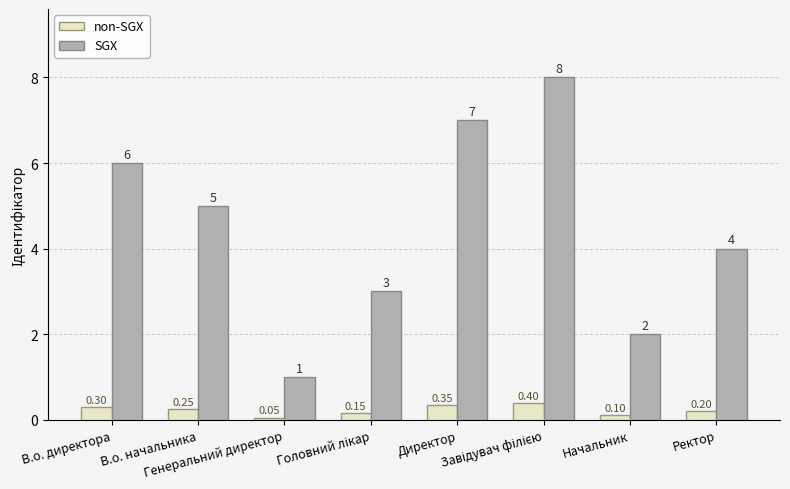

Count the number of data series in this chart.

2